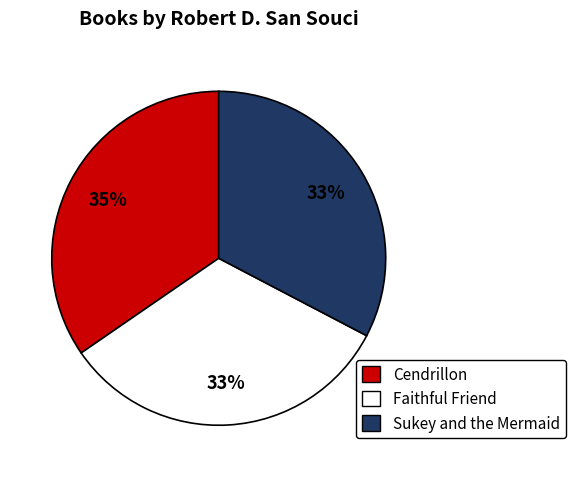

The Faithful Friend slice represents 40% of the pie. True or false?

False